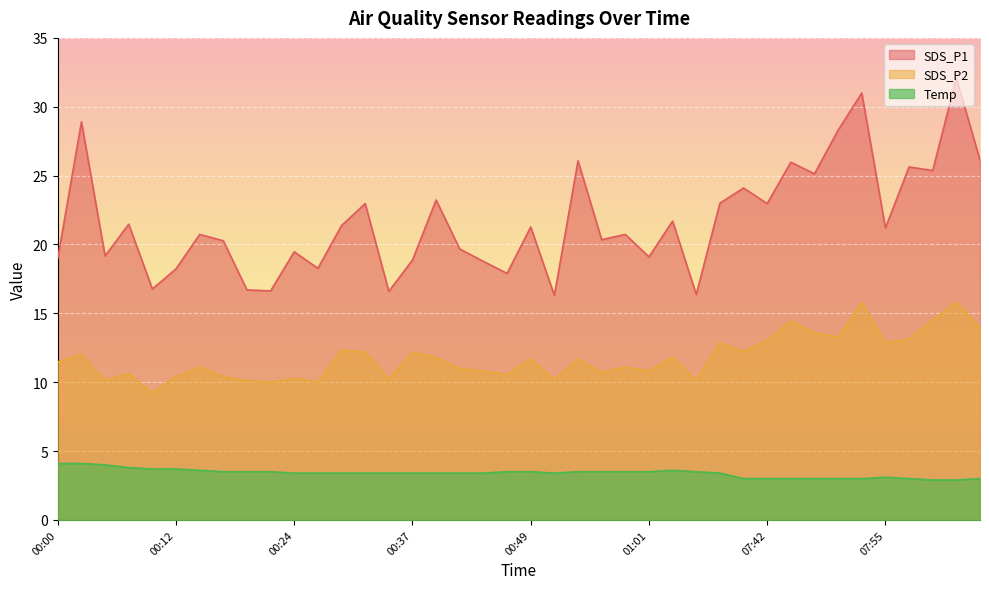

The value of SDS_P1 at 07:52 is 9.6. True or false?

False